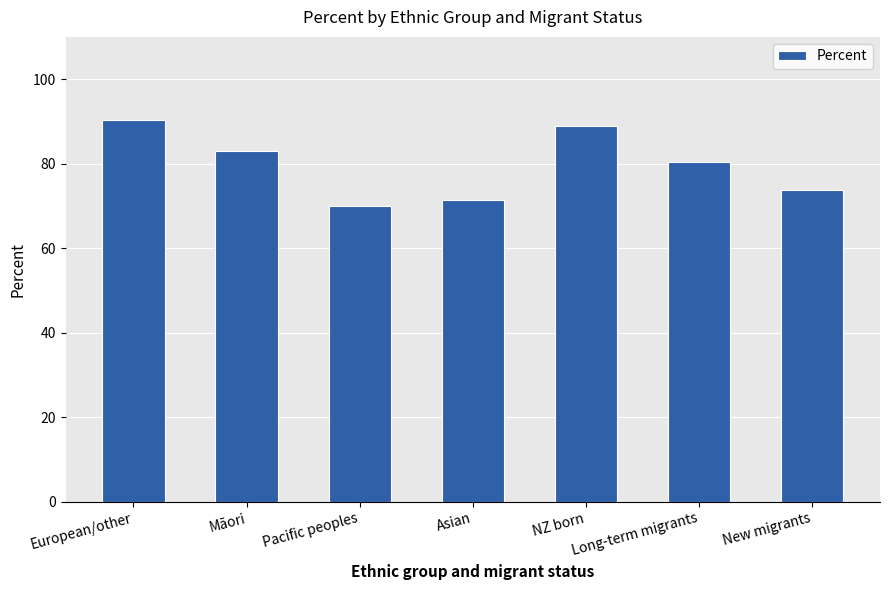

How many distinct data groups are displayed?

1